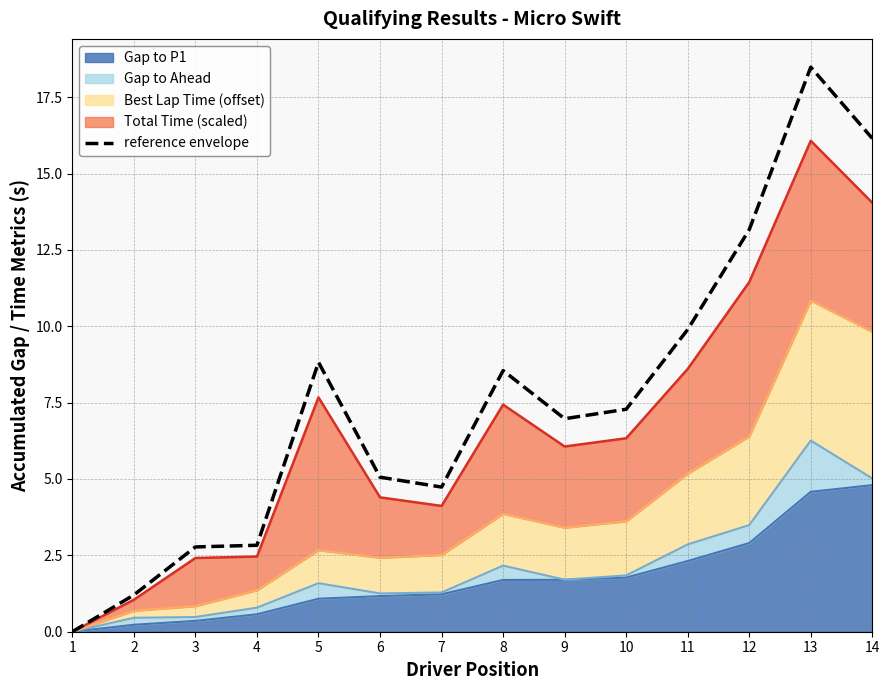

At which category does the chart reach its minimum across all series?

1